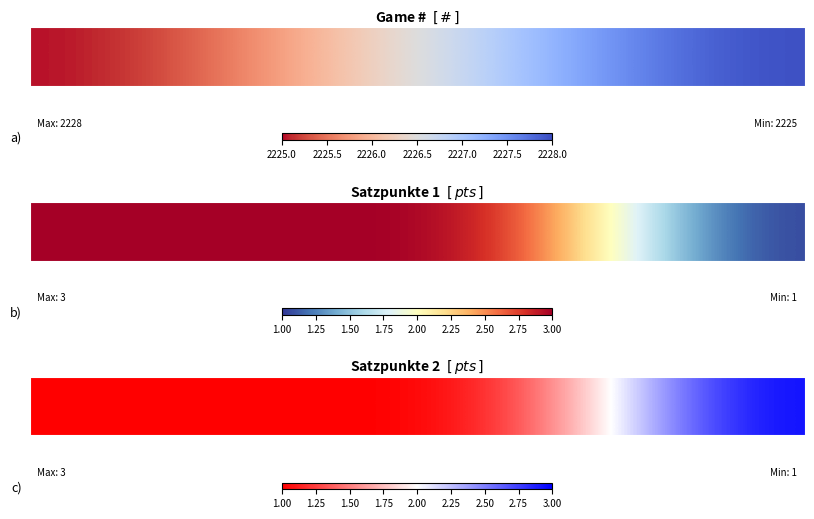

Reading left to right, transcribe all the data shown in this chart.

1	1	1	3